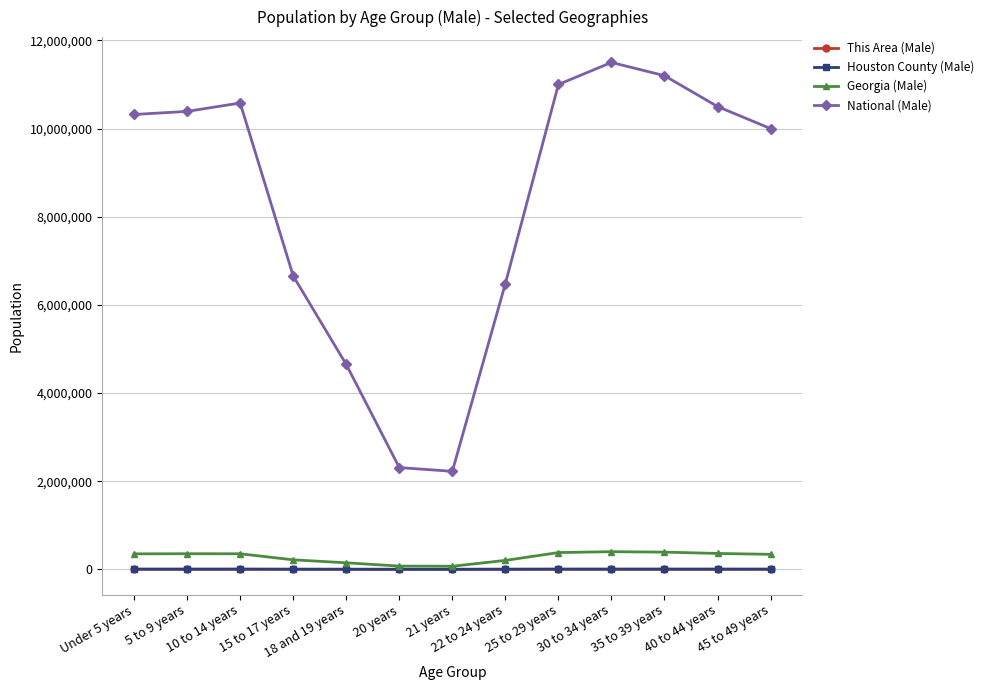

True or false: Houston County (Male) has more than 1 points higher than both neighbors.

True